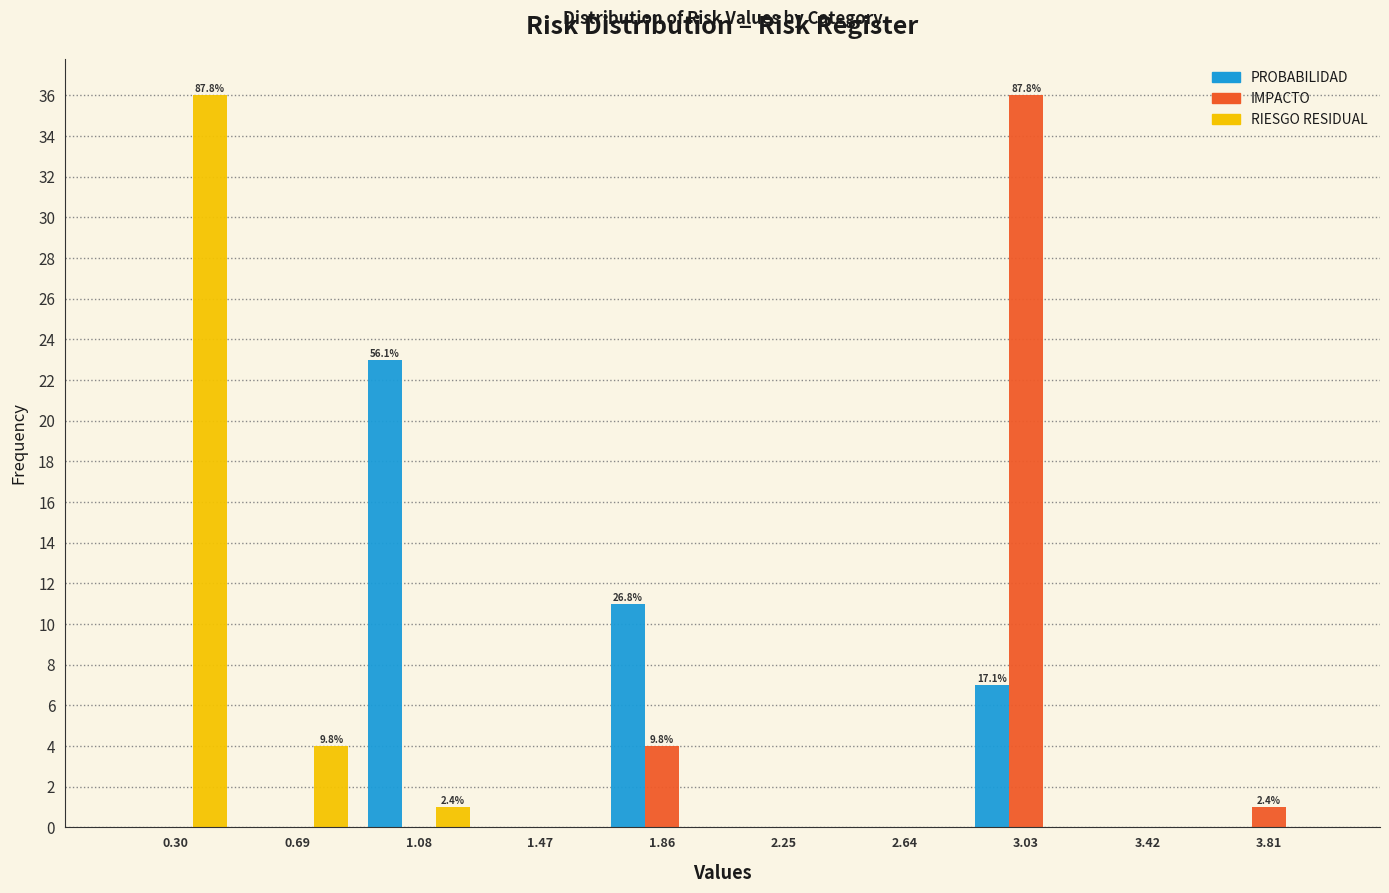

In the PROBABILIDAD series, which range on the x-axis has the tallest bar?

0.90 to 1.30